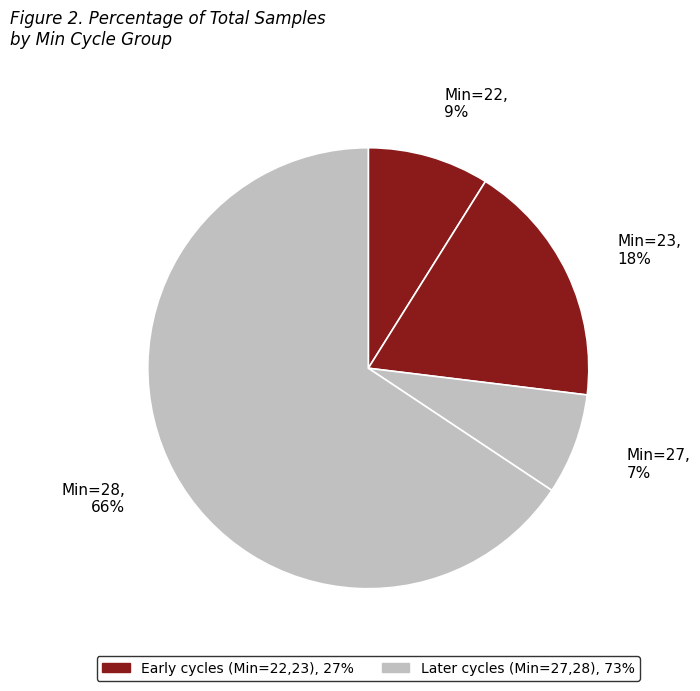

How many segments does this pie chart have?

4